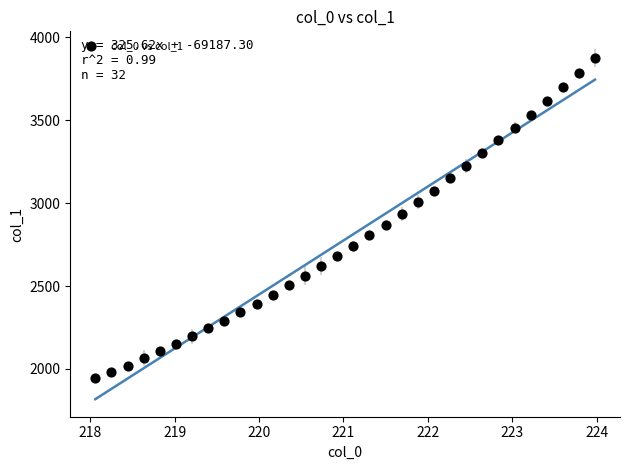

What is the range of Y values (max minus min)?

1931.0